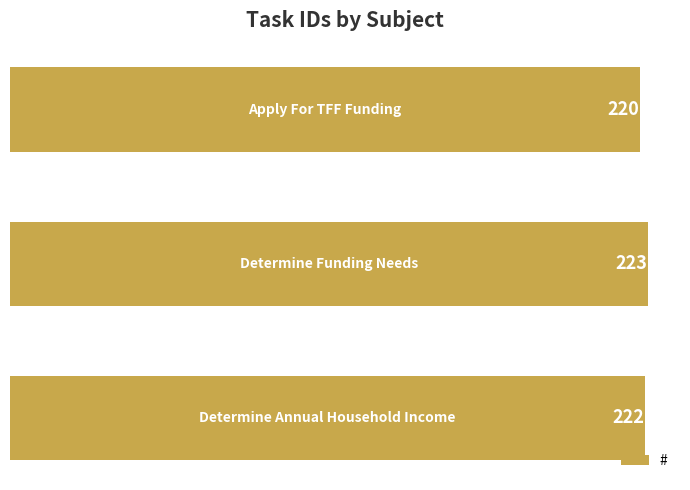

Count the values in the range 220 to 223.

3